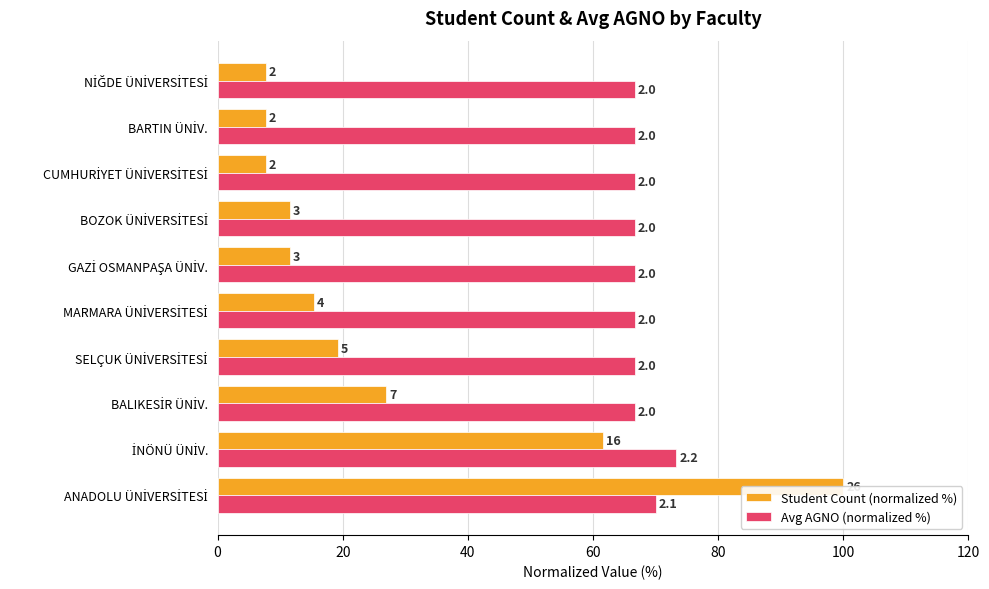

What is the total value across all series at BALIKESİR ÜNİV.?

93.6